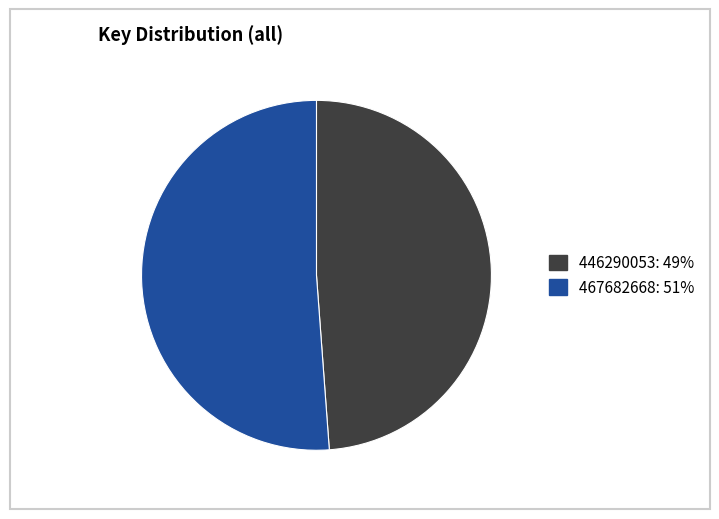

How many slices are in this pie chart?

2